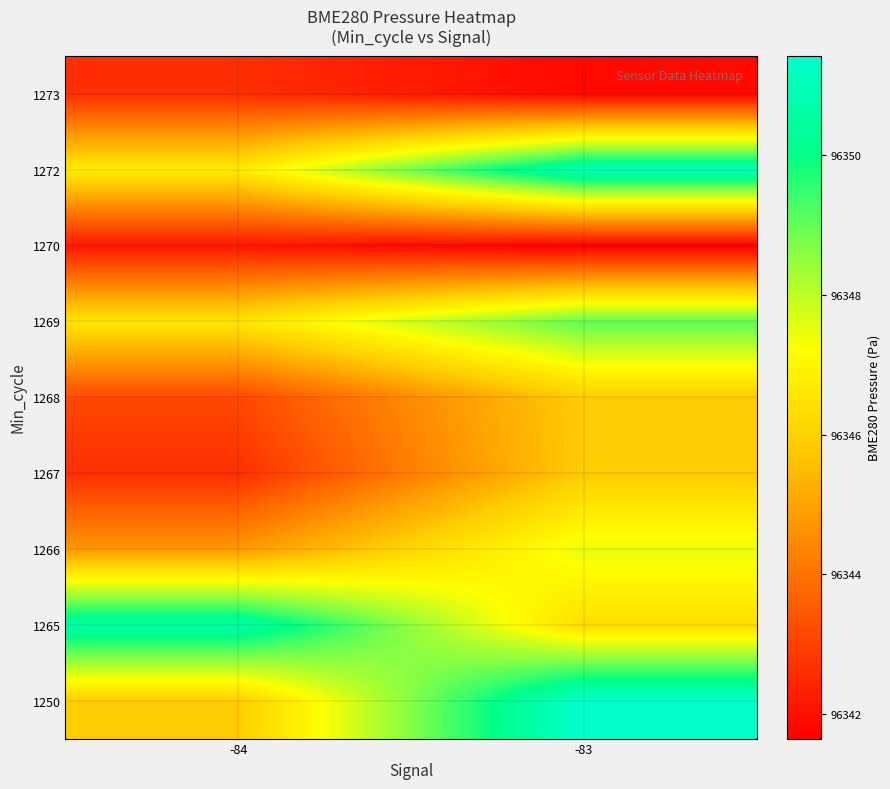

How many data points does each series have?

2